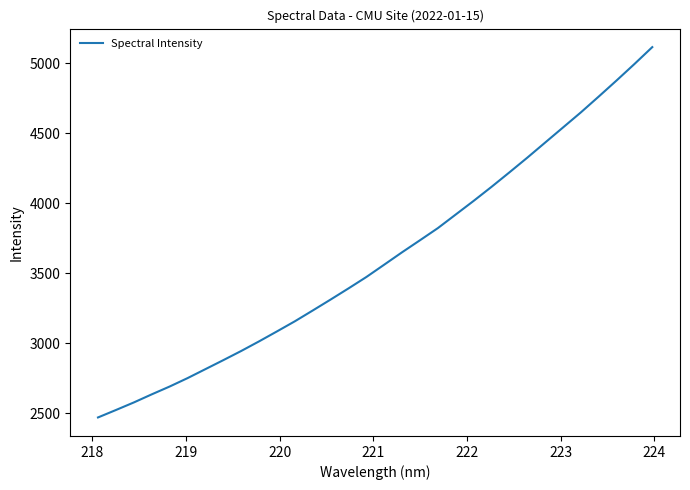

What is the smallest value displayed?

2471.4